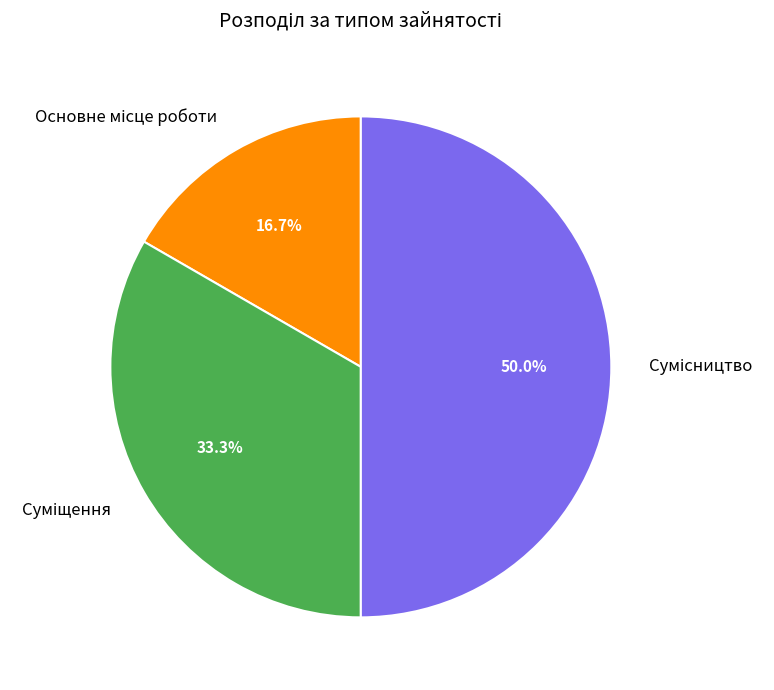

What percentage do Суміщення and Сумісництво together represent?

83.3%